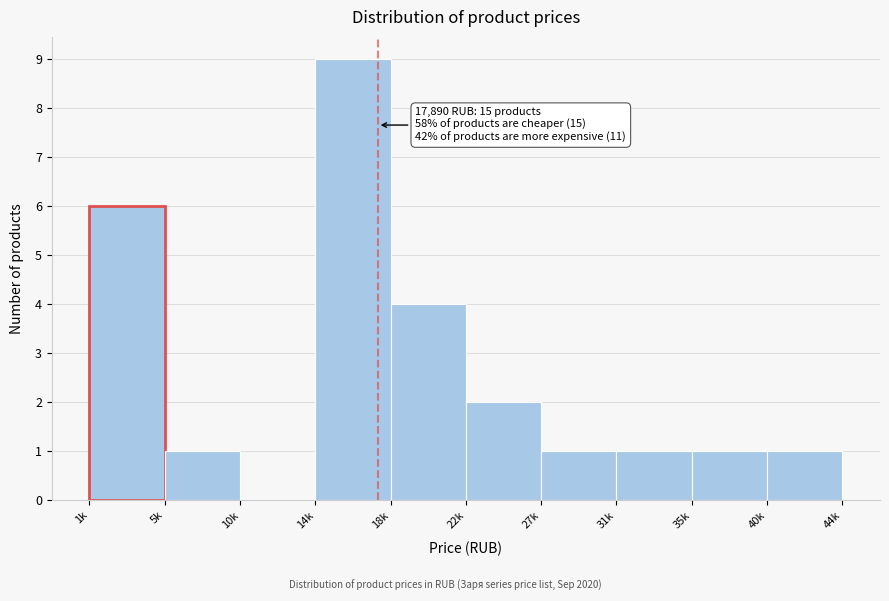

Reading right to left, transcribe all the data shown in this chart.

40k=1	35k=1	31k=1	27k=1	22k=2	18k=4	14k=9	10k=0	5k=1	1k=6